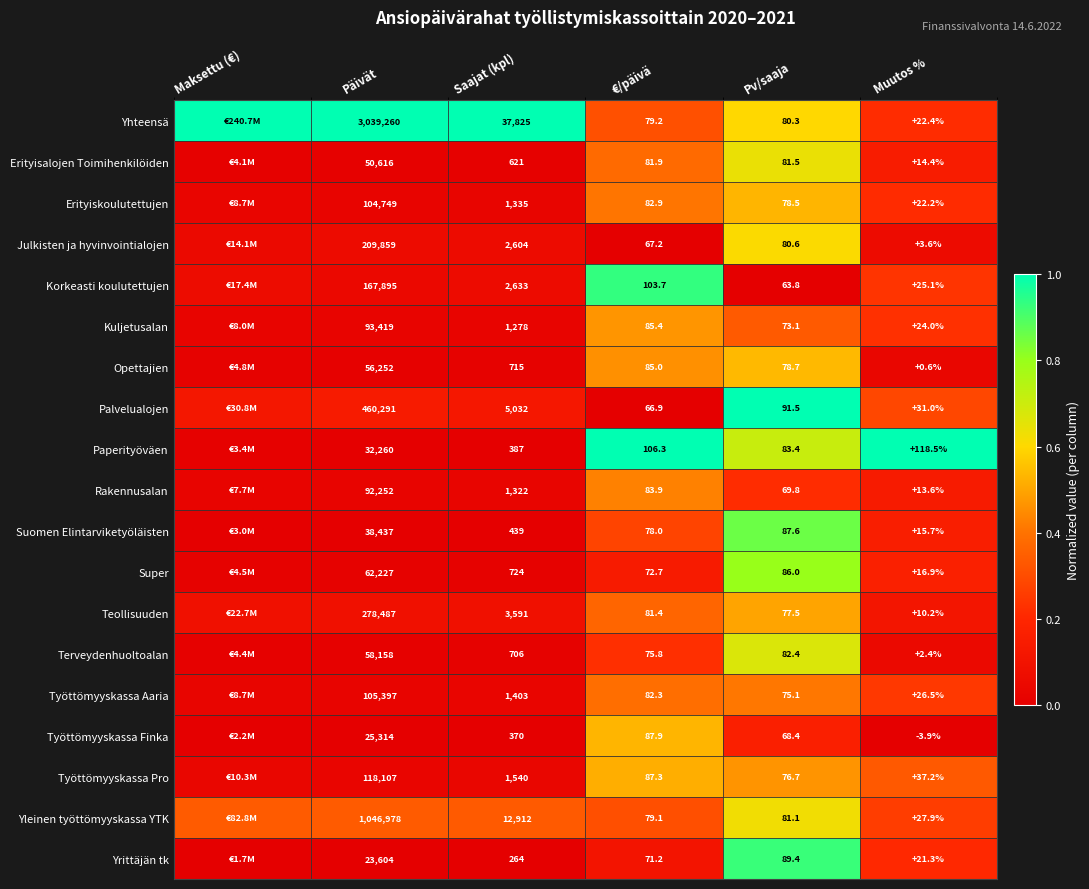

Is the value of Terveydenhuoltoalan at Saajat (kpl) greater than the value of Paperityöväen at Pv/saaja?

Yes